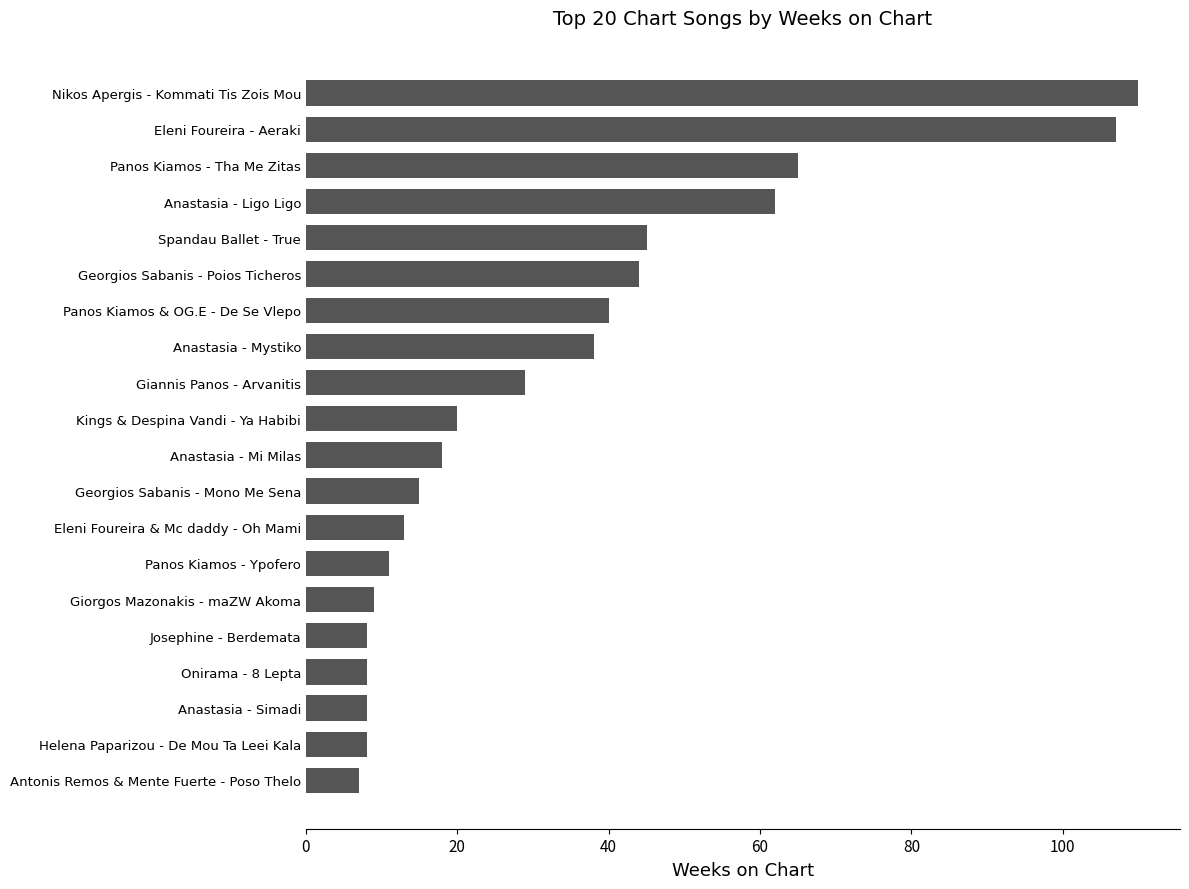

Which category has the highest value across all series?

Nikos Apergis - Kommati Tis Zois Mou